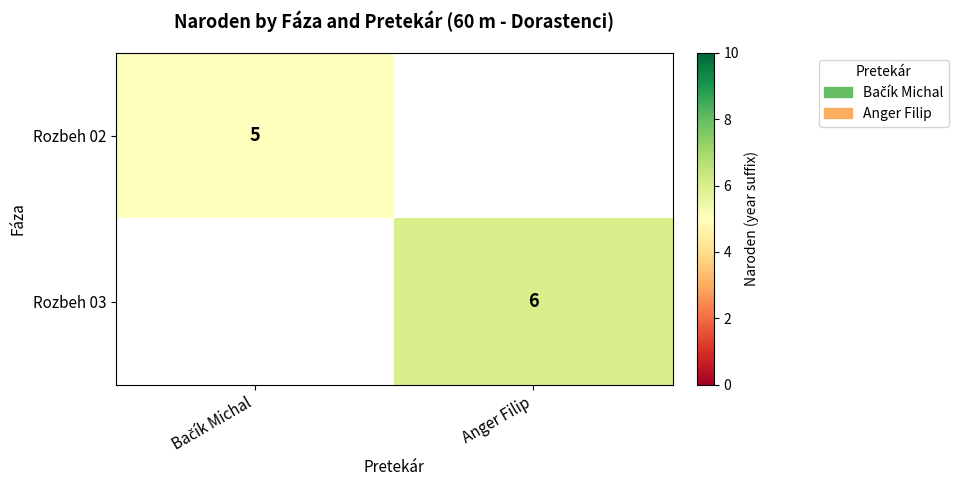

At which category does the chart reach its peak across all series?

Anger Filip